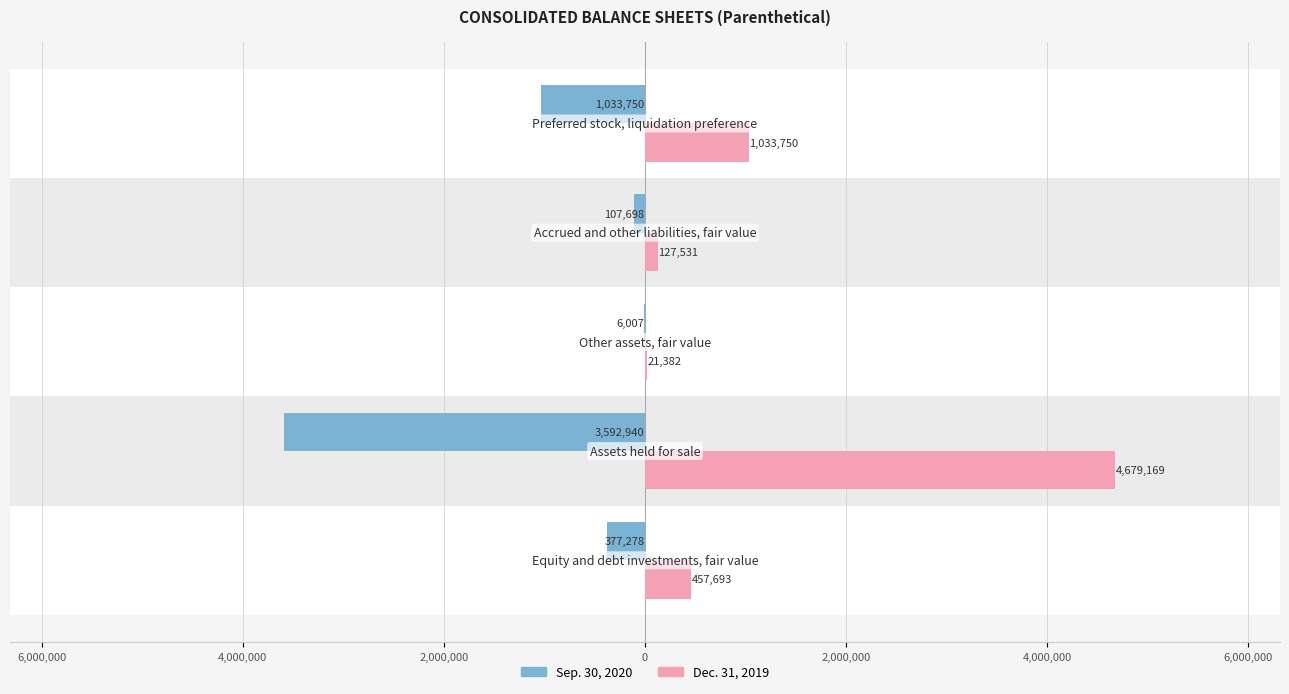

Which series has the largest total across all categories?

Dec. 31, 2019